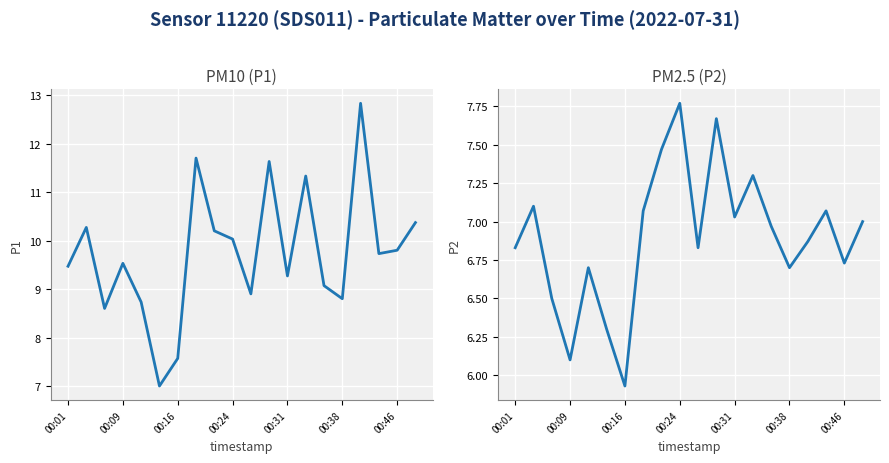

At how many categories does at least one series exceed 8?

18